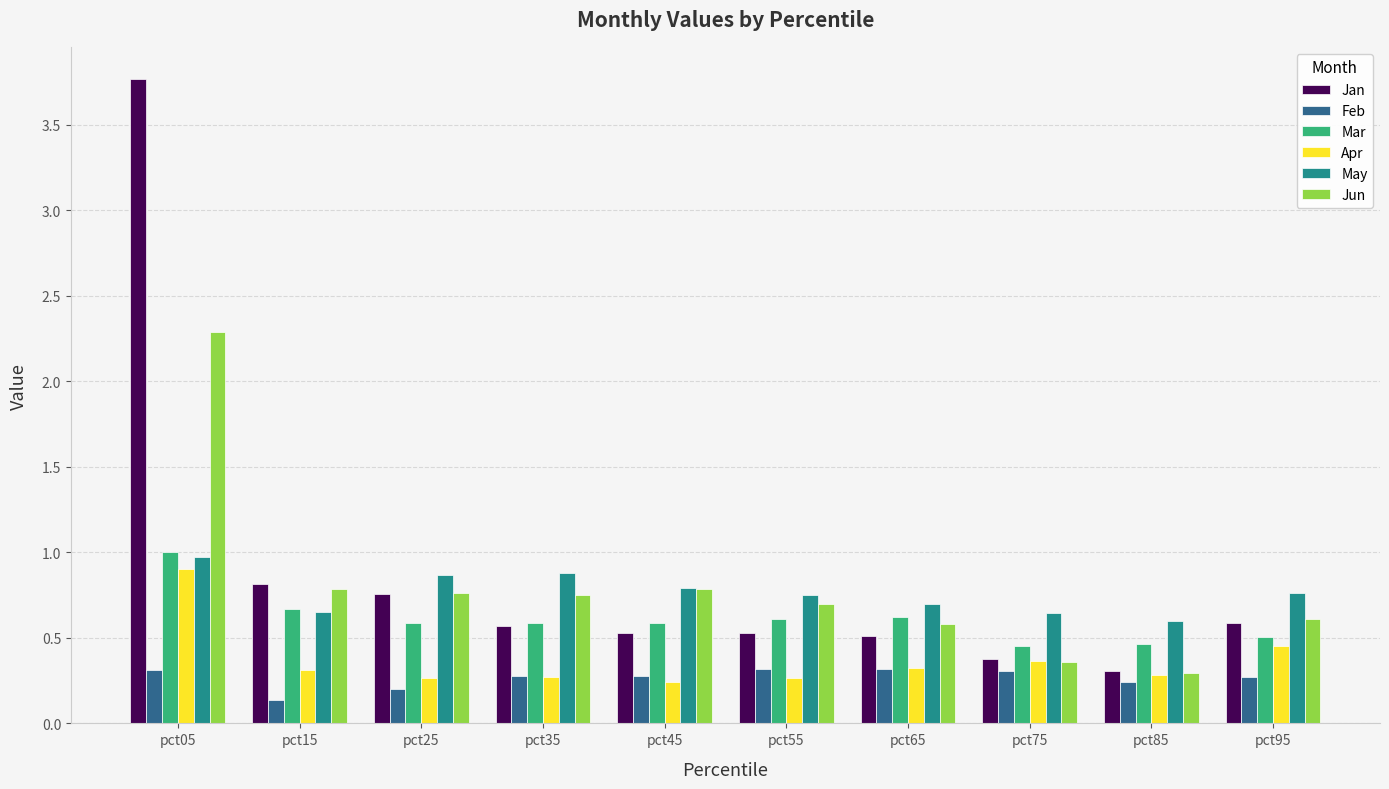

At which category is the sum across all series the highest?

pct05